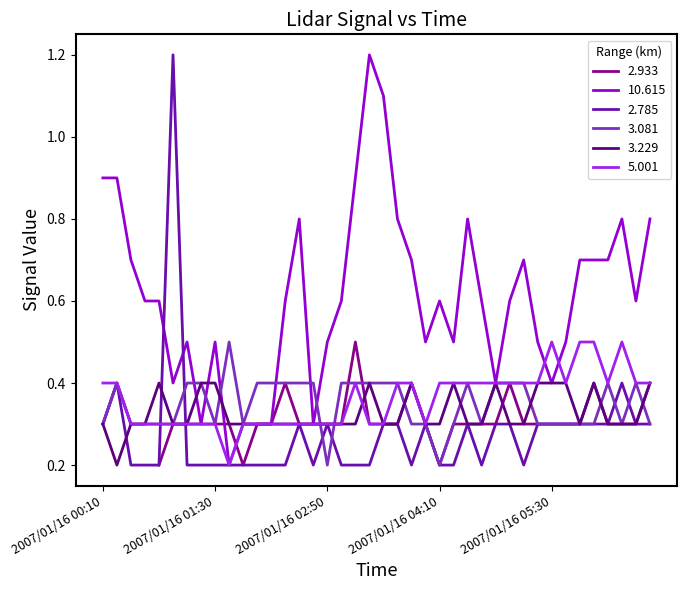

What is the difference between the maximum and minimum values in the   3.081 series?

0.3